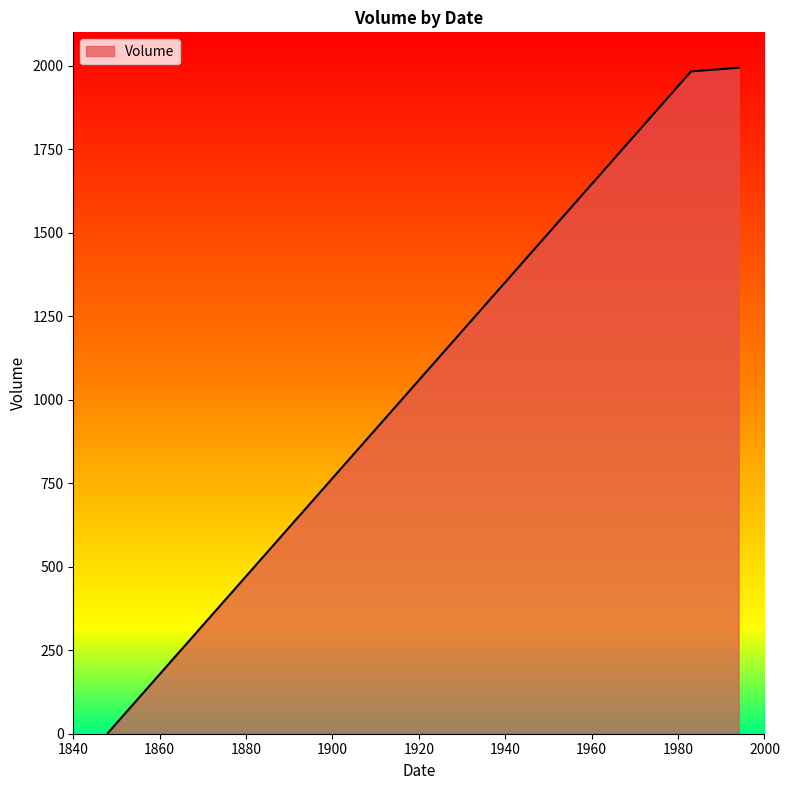

What is the maximum value shown in the chart?

1994